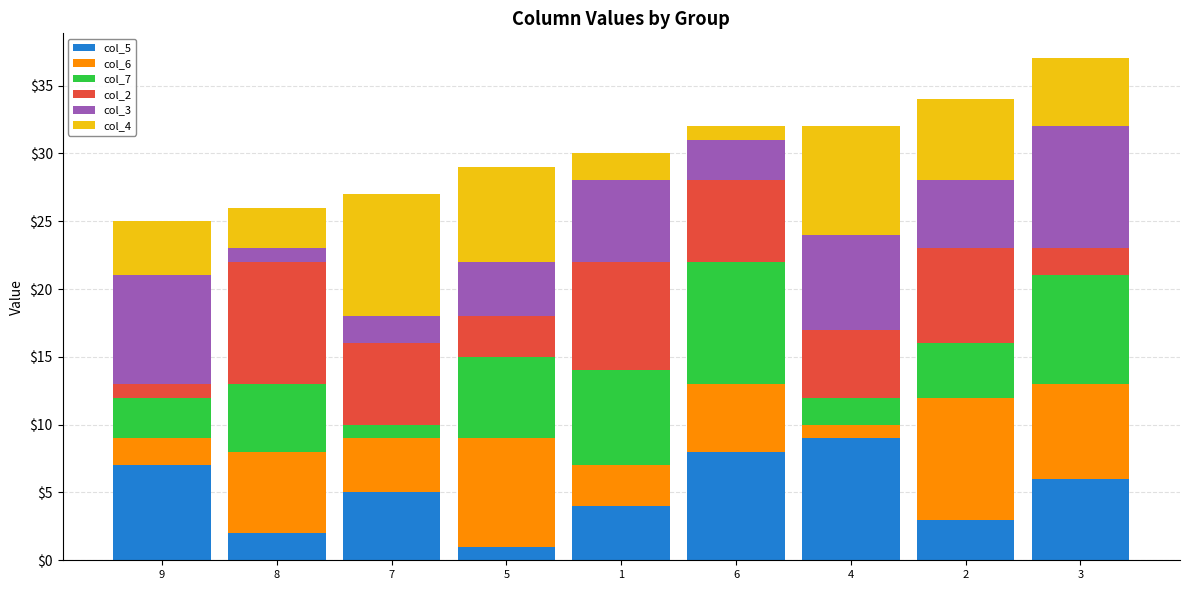

The value of col_5 at 6 is 4. True or false?

False